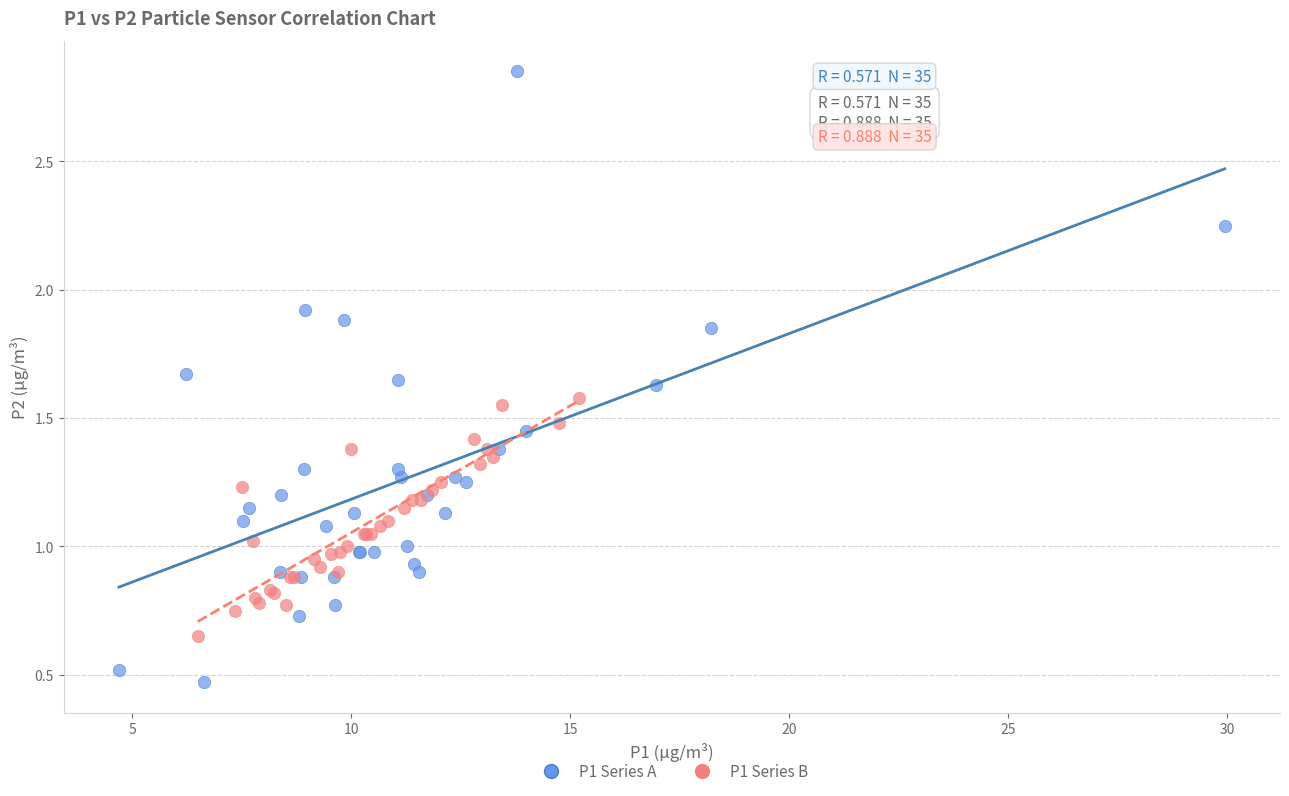

What are all the series names shown in the legend?

P1 Series A, P1 Series B